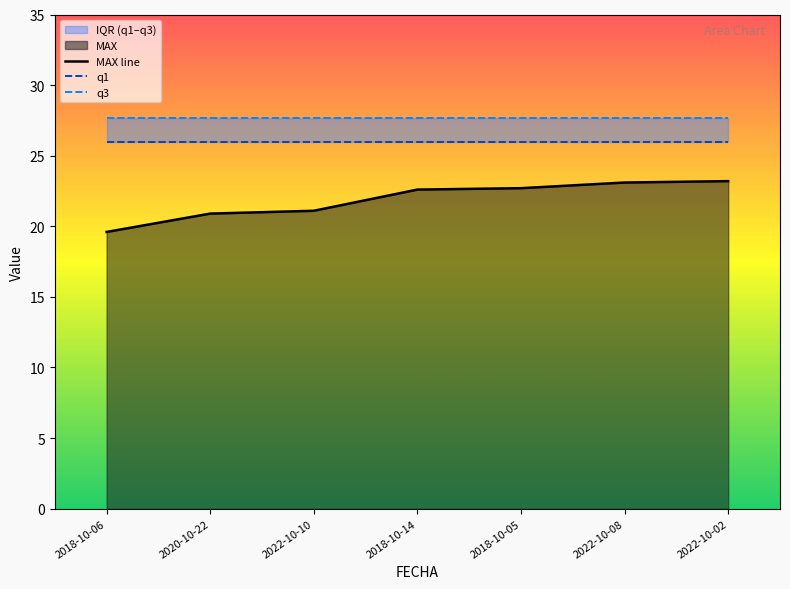

How many lines are shown in the chart?

3